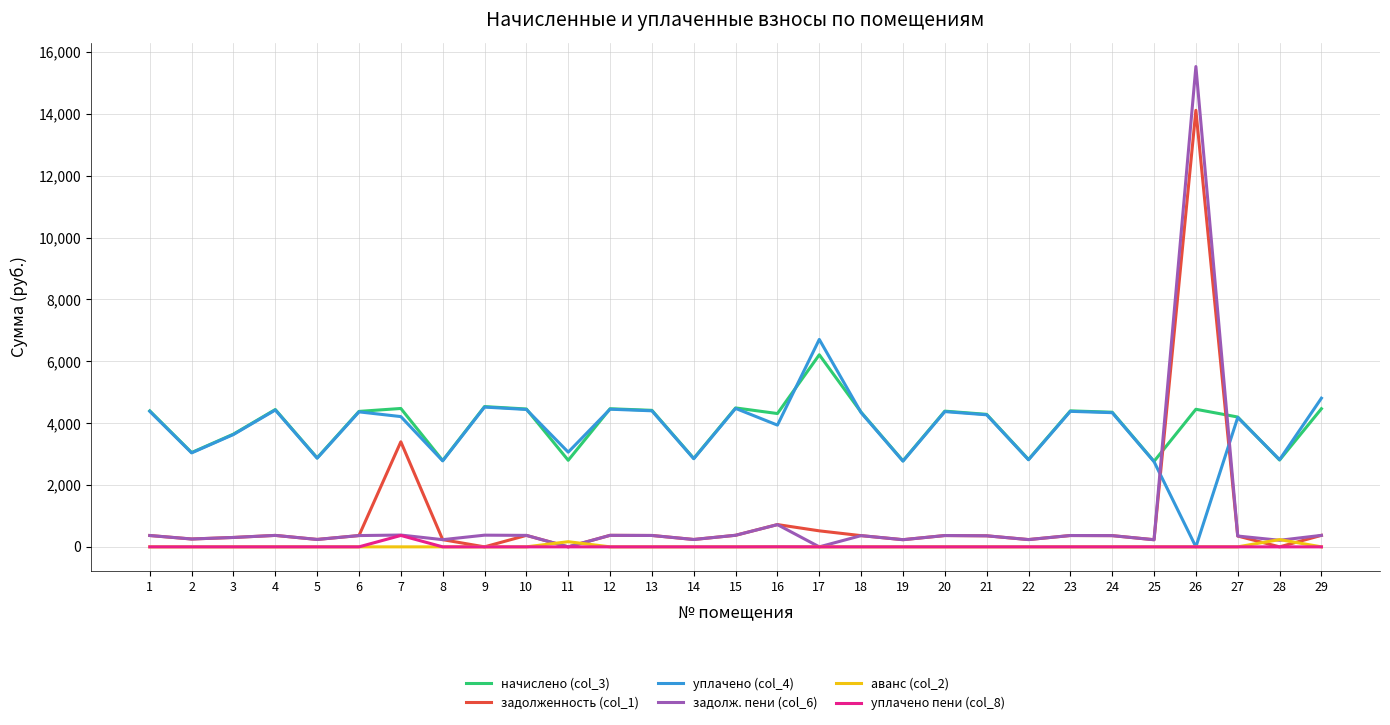

What is the greatest value displayed?

15533.1